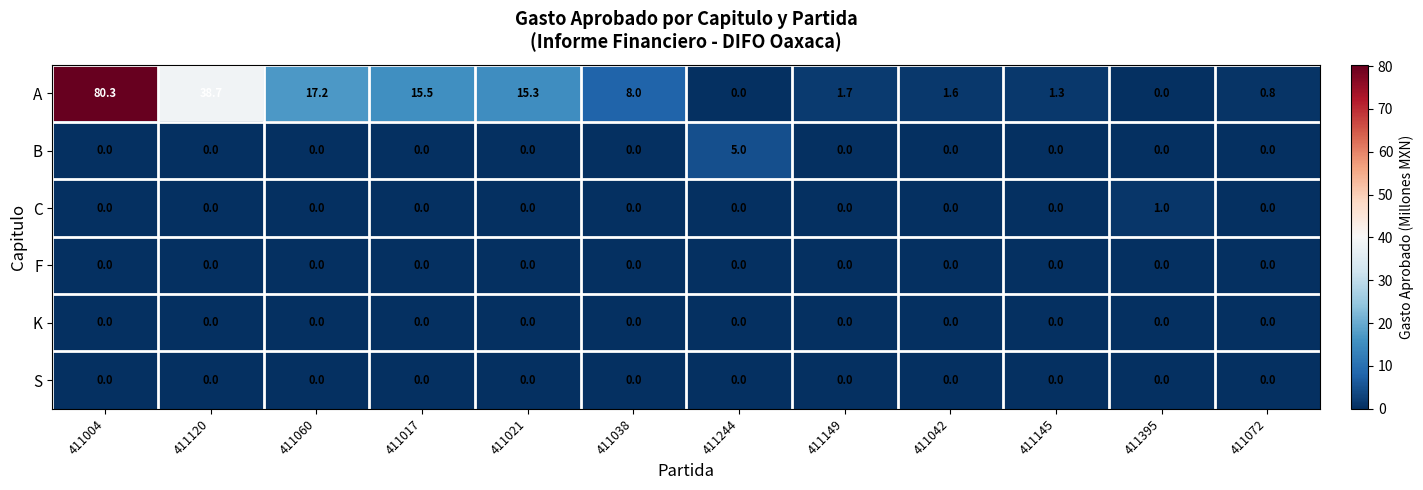

At how many categories does at least one series exceed 15?

5